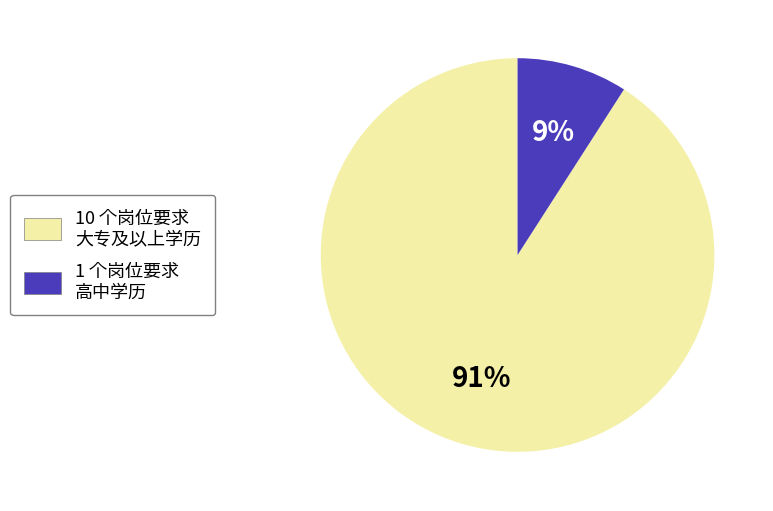

Is there any slice that represents more than half of the pie?

Yes